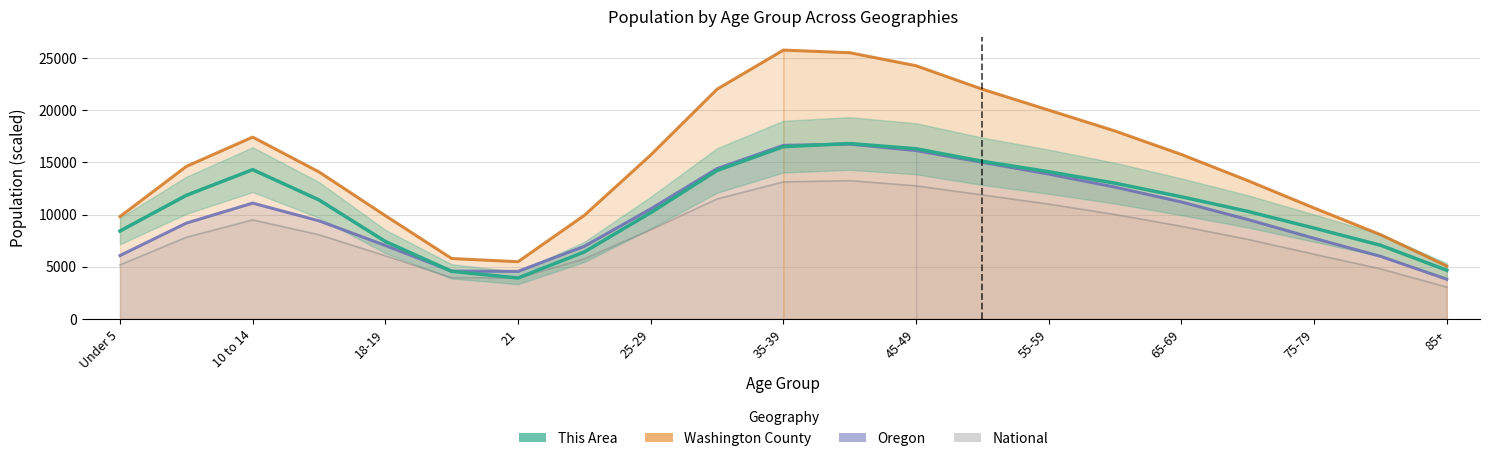

Does the chart display data point markers on the line(s)?

No